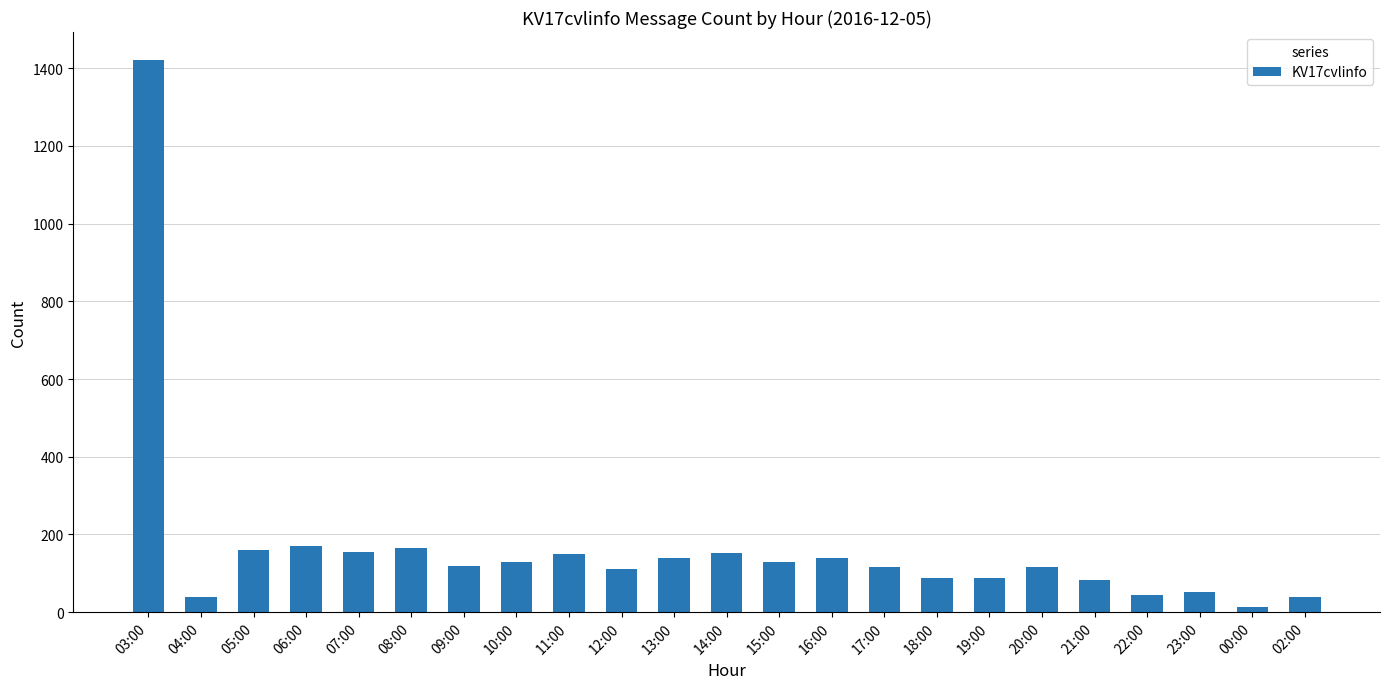

What is the change in value from 05:00 to 09:00?

-40